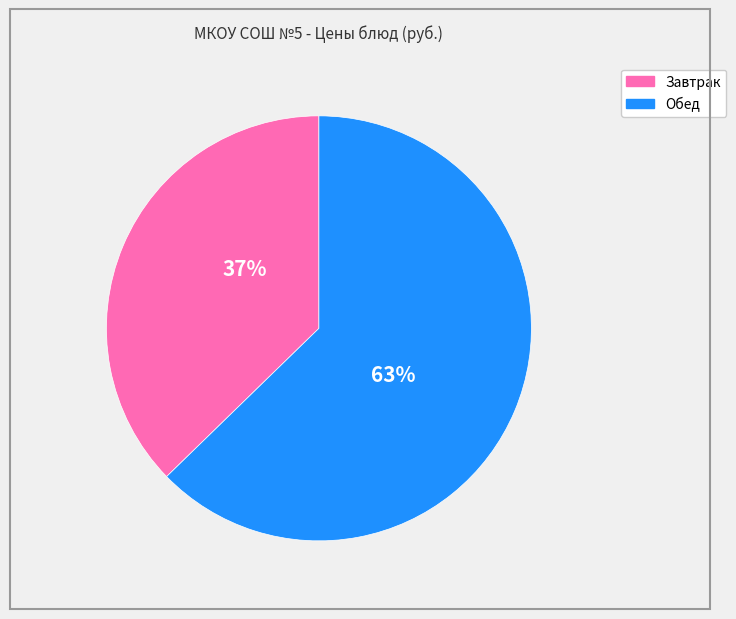

True or false: Завтрак accounts for 28% of the total.

False